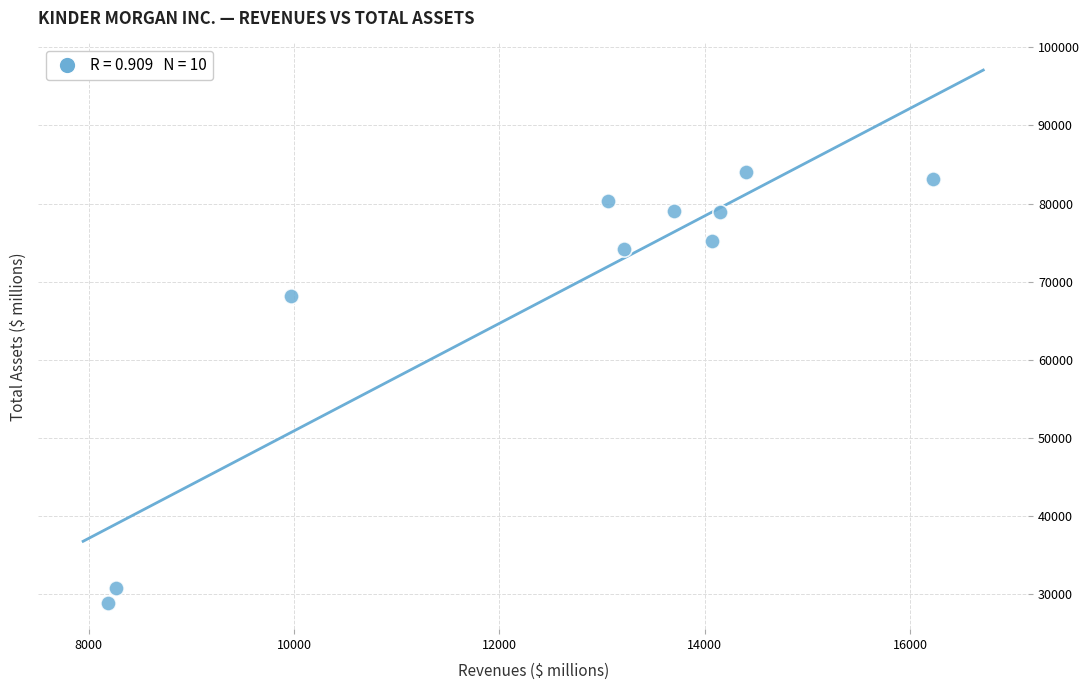

What is the average Y value?

68268